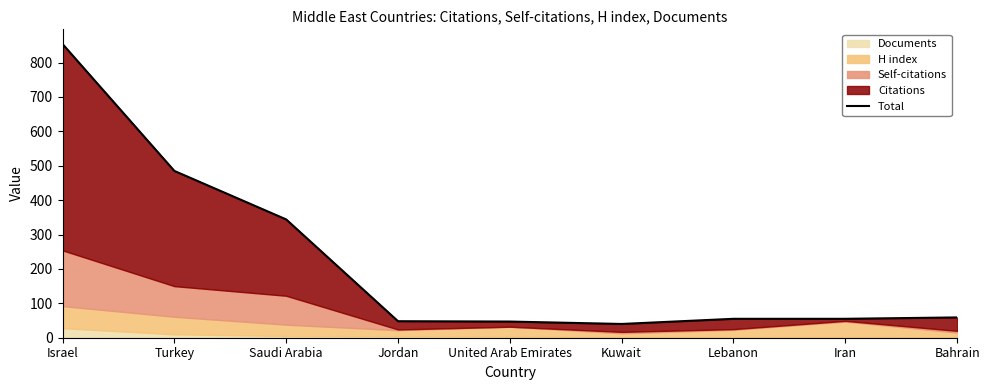

What is the ratio of the value at Turkey to the value at Lebanon?

8.8